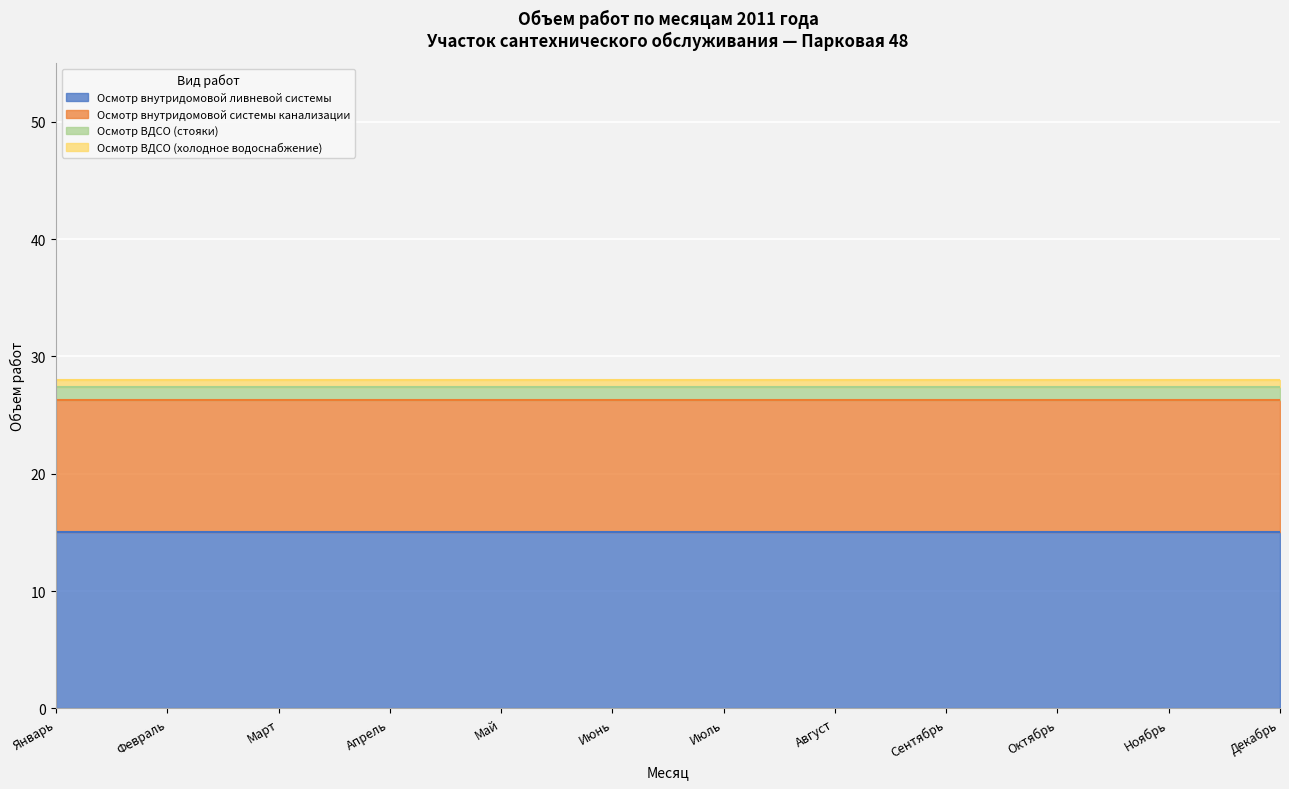

Between Апрель and Июль, which series saw the biggest shift?

Осмотр внутридомовой ливневой системы